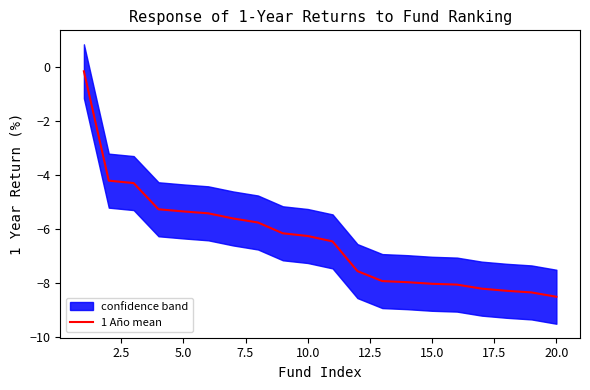

What is the minimum value for 1 Año mean?

-8.5